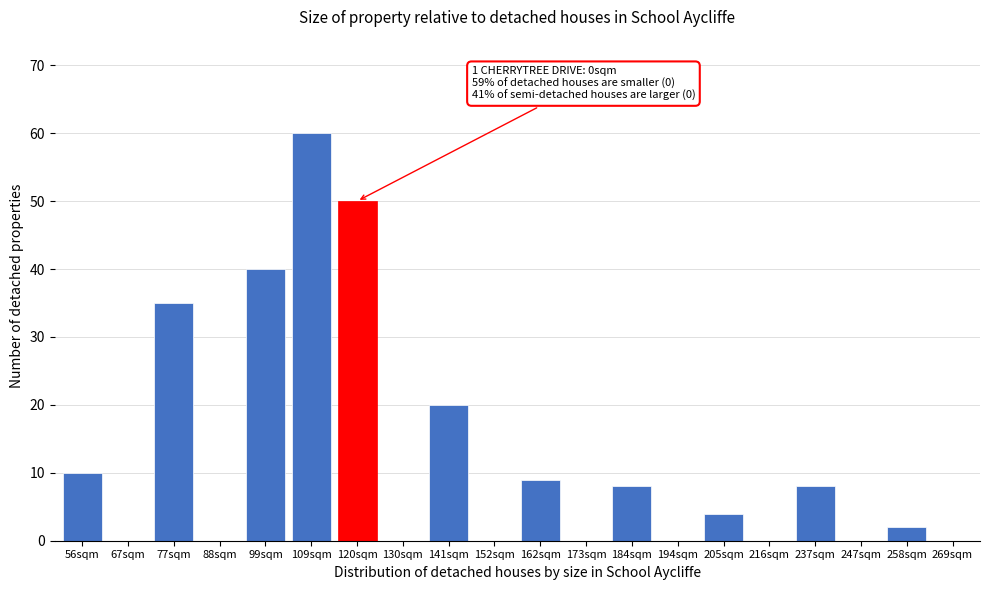

Reading left to right, what are all the values shown in this chart?

56sqm=10	67sqm=0	77sqm=35	88sqm=0	99sqm=40	109sqm=60	120sqm=50	130sqm=0	141sqm=20	152sqm=0	162sqm=9	173sqm=0	184sqm=8	194sqm=0	205sqm=4	216sqm=0	237sqm=8	247sqm=0	258sqm=2	269sqm=0